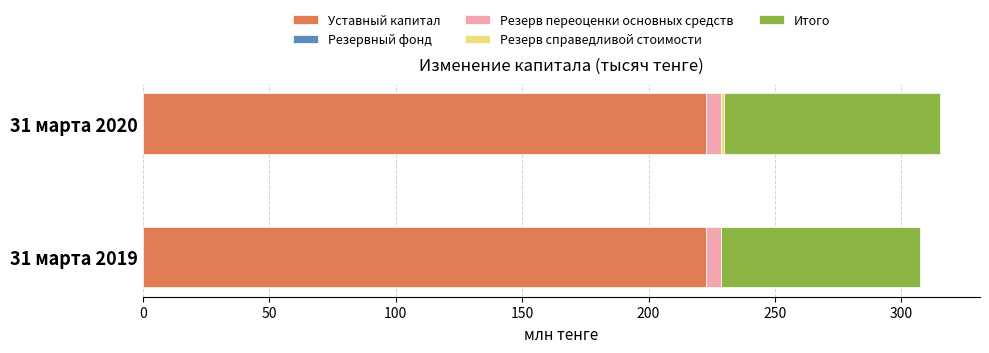

What is the sum of all Уставный капитал values?

445.1